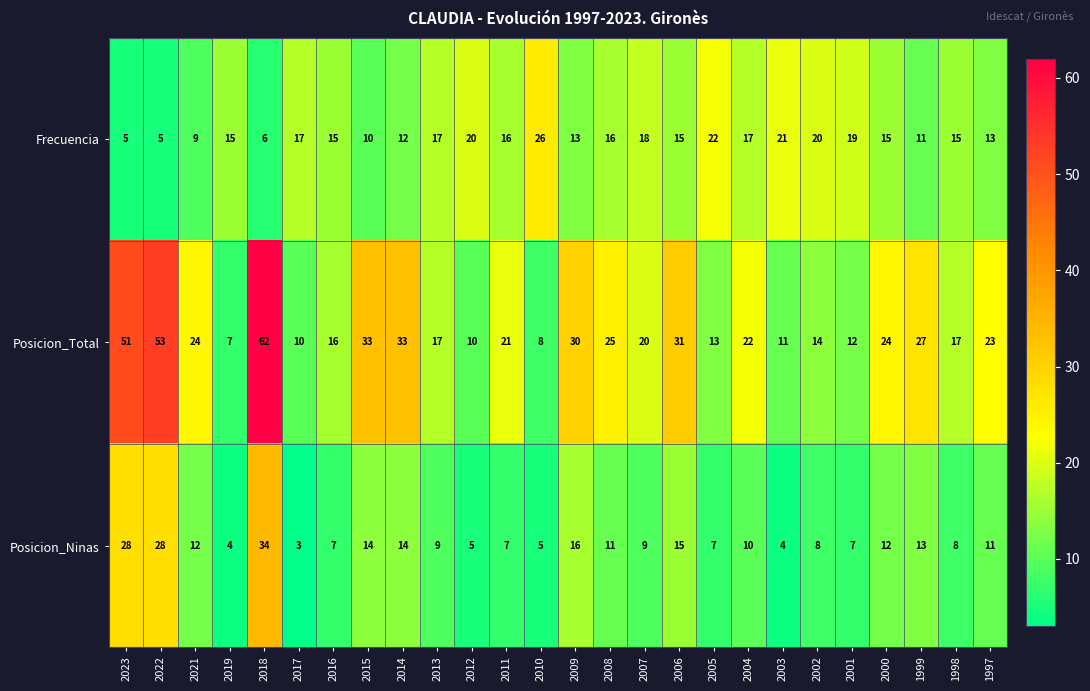

List the series in order of their peak value, highest first.

Posicion_Total, Posicion_Ninas, Frecuencia